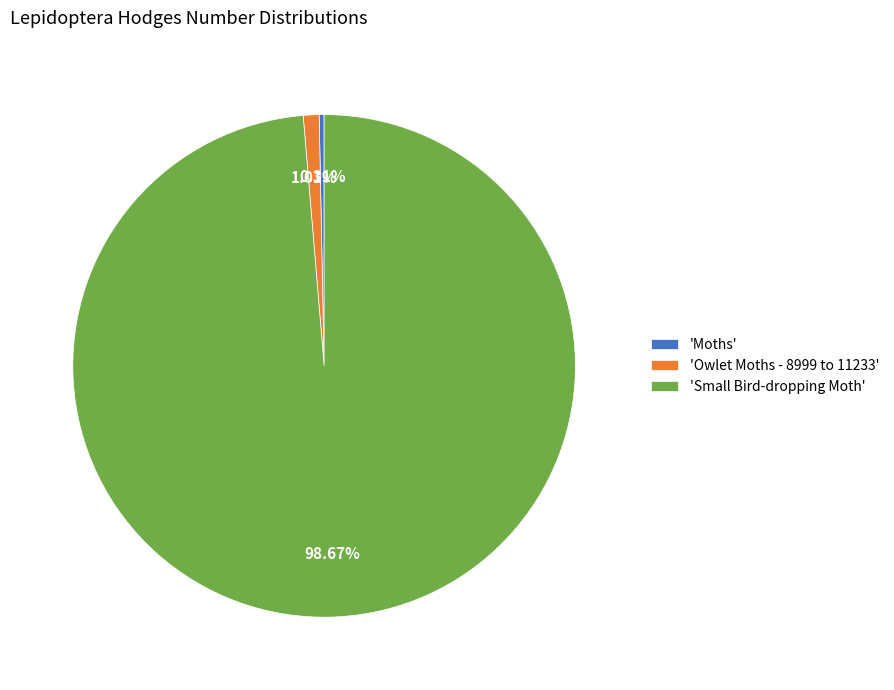

Between 'Small Bird-dropping Moth' and 'Moths', which is larger?

'Small Bird-dropping Moth'